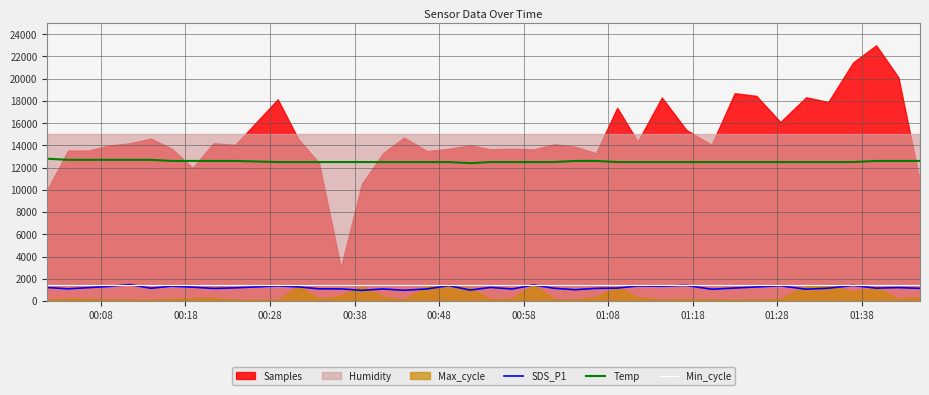

What is the minimum value for SDS_P1?

954.4